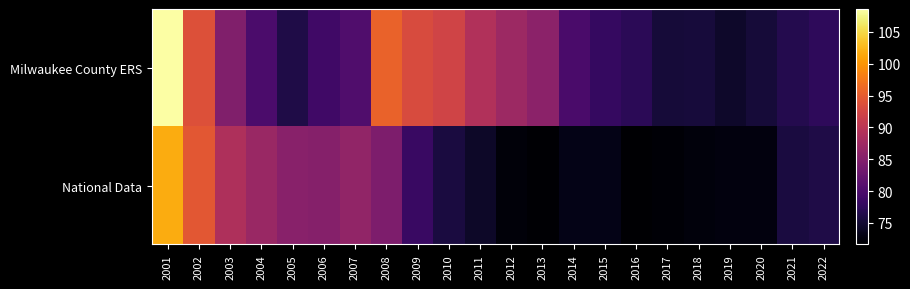

What is the greatest value displayed?

108.6